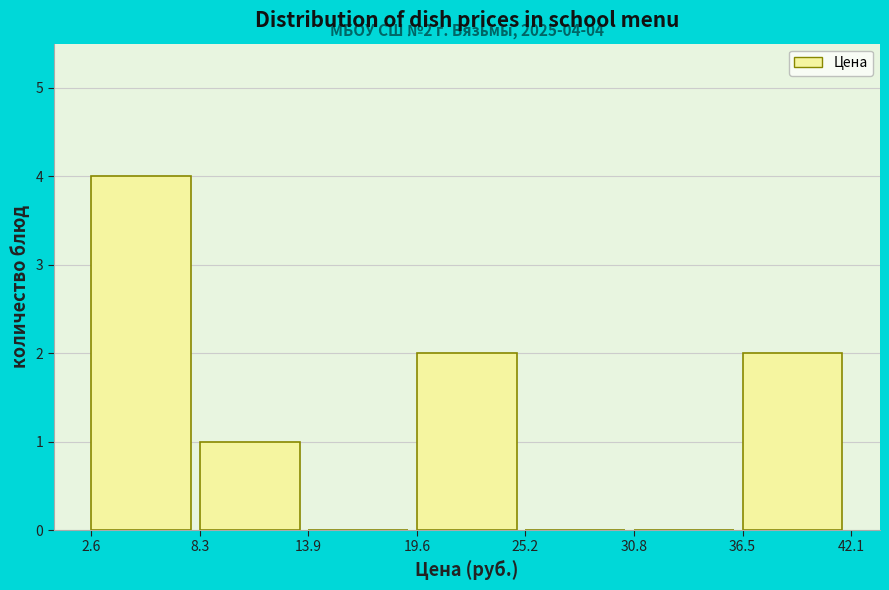

Over which range of the x-axis is the bar tallest?

2.6 to 8.3